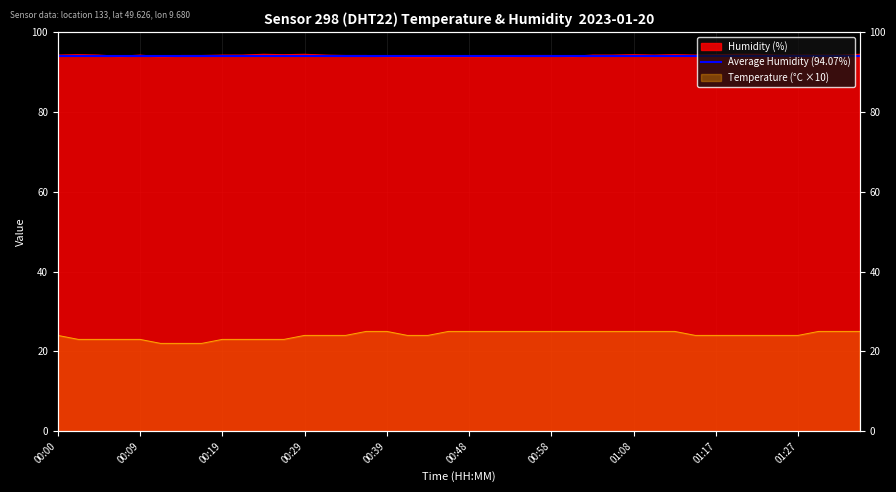

The value of Temperature (°C) at 00:39 is 33.6. True or false?

False